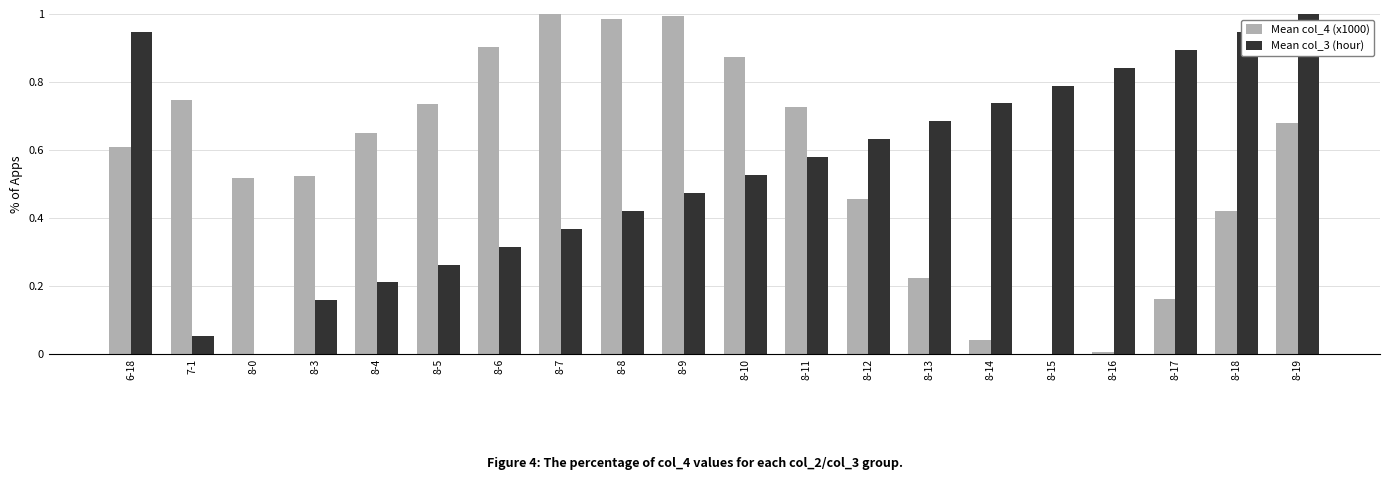

At which category is the sum across all series the highest?

8-19